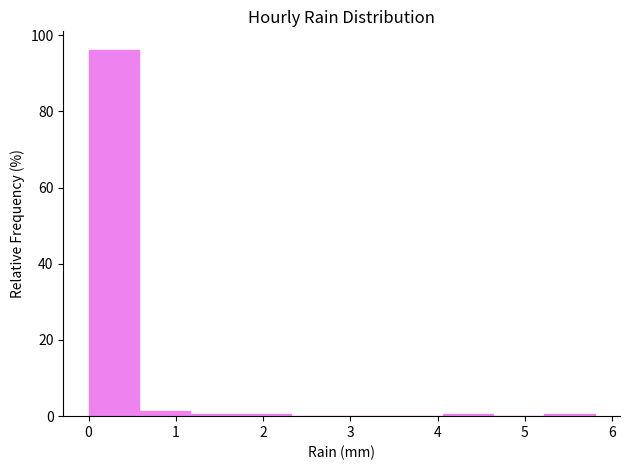

Which range on the x-axis has the tallest bar?

0.00 to 0.58